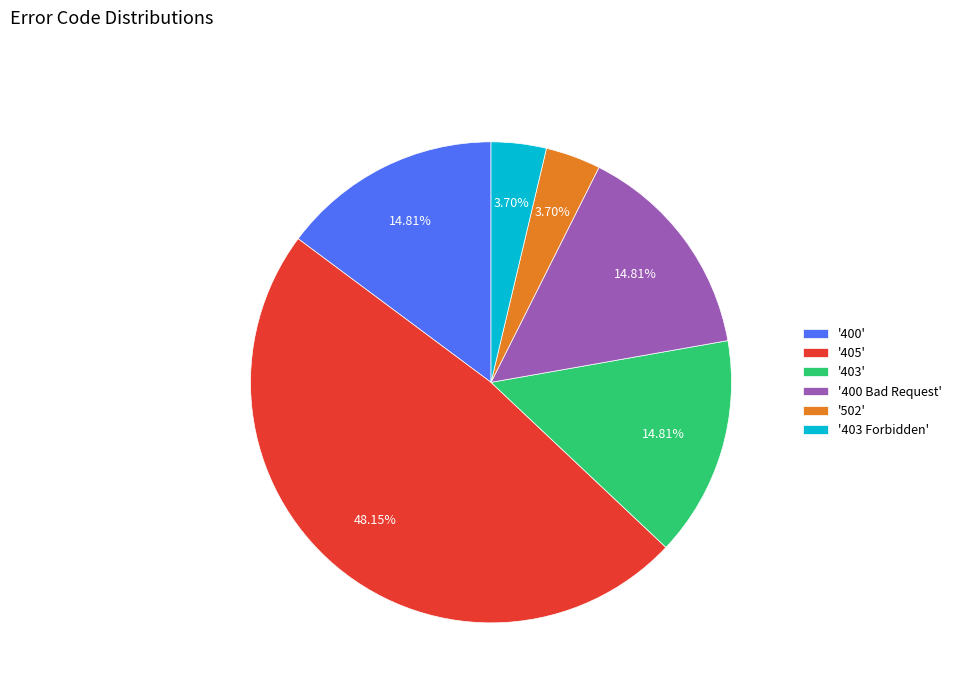

Combined, do '400' and '405' account for over 50%?

Yes